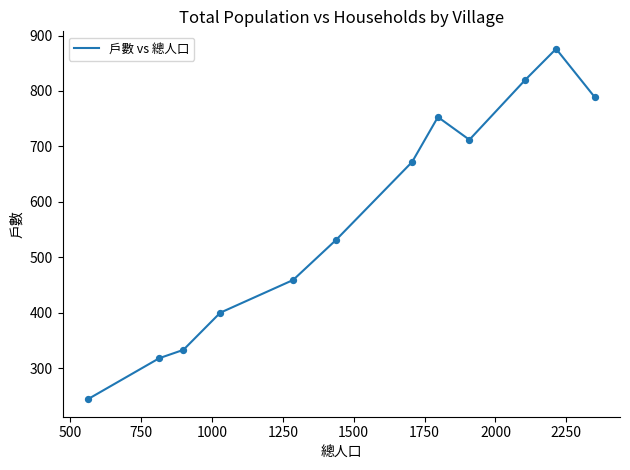

What is the minimum value shown in the chart?

244